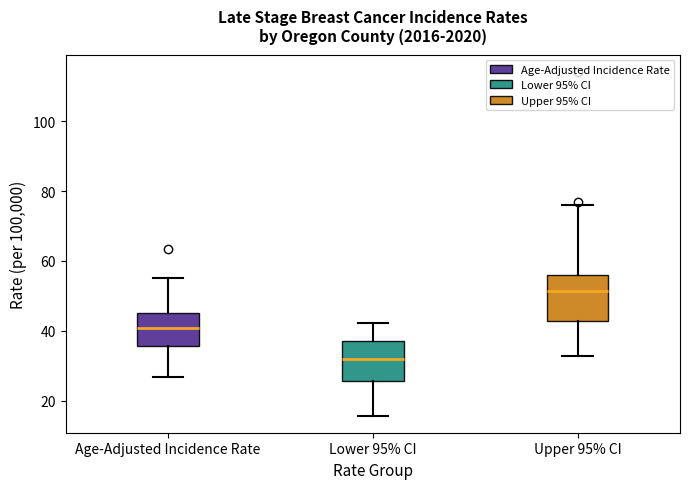

Which box is the tallest, from its lower edge to its upper edge?

Upper 95% CI